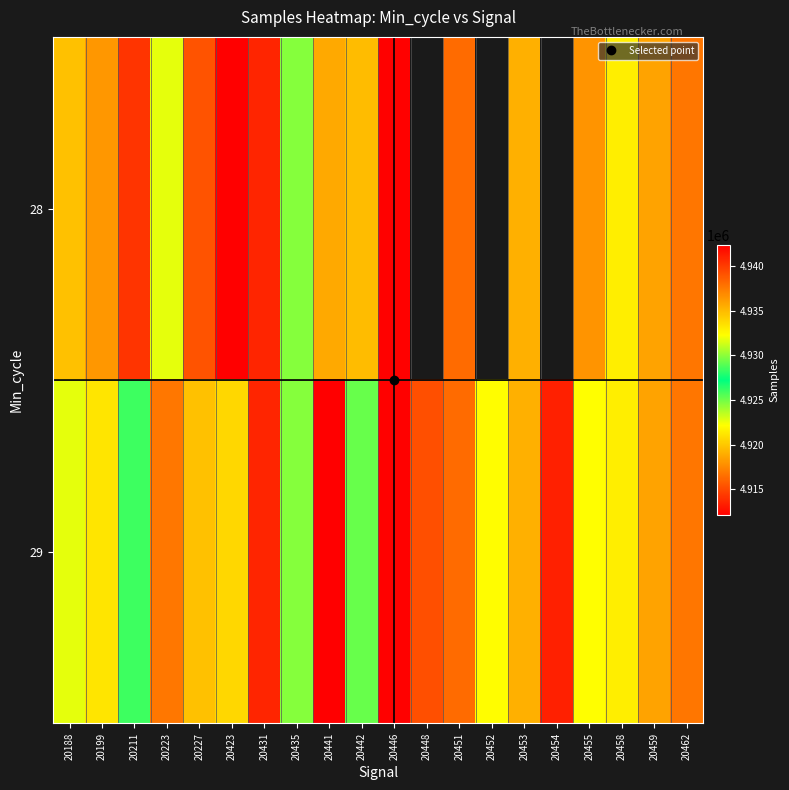

Which category has the lowest value in the 29 series?

20441